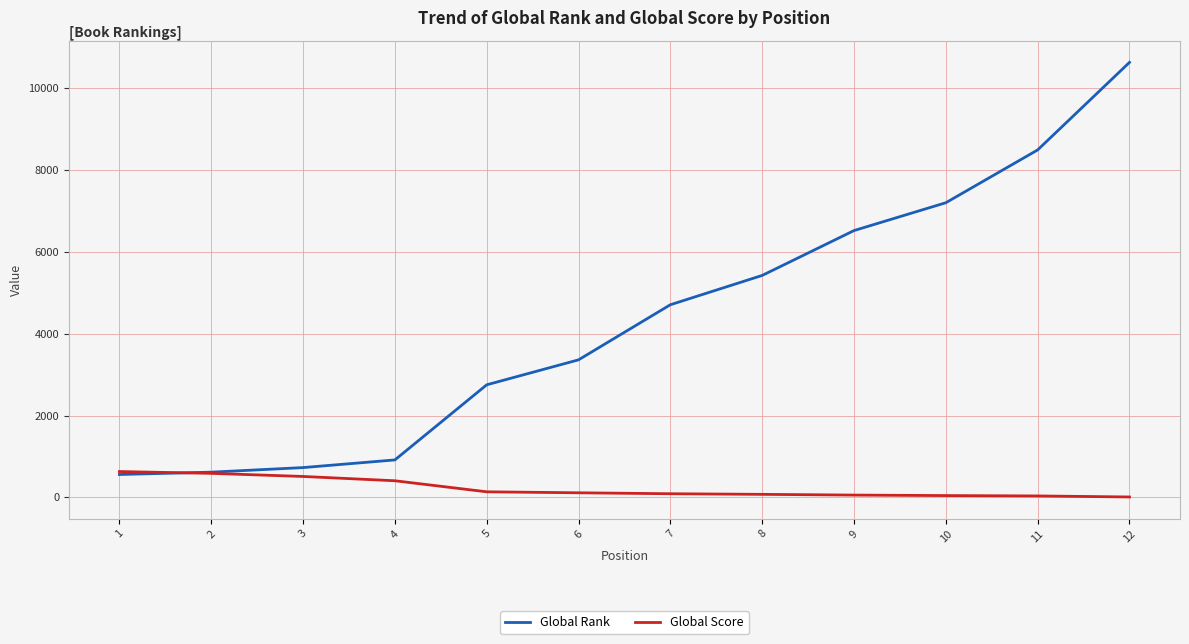

Rank the series by their average value, from lowest to highest.

Global Score, Global Rank